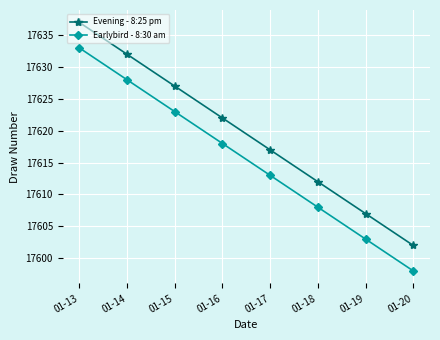

Count the Evening - 8:25 pm values in the range 17612 to 17632.

5